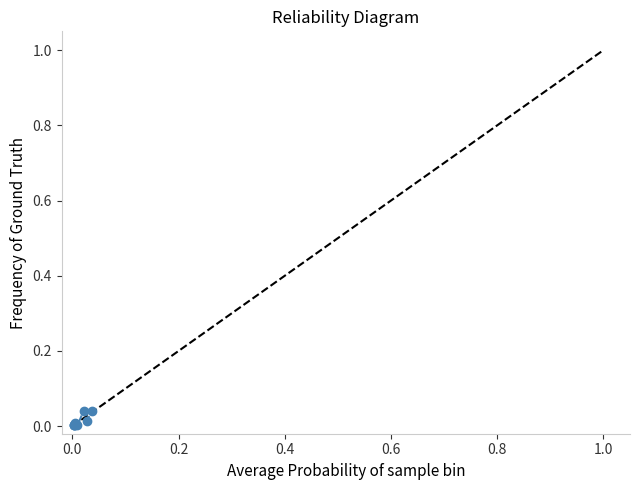

True or false: there are more than 0 points higher than both neighbors.

True